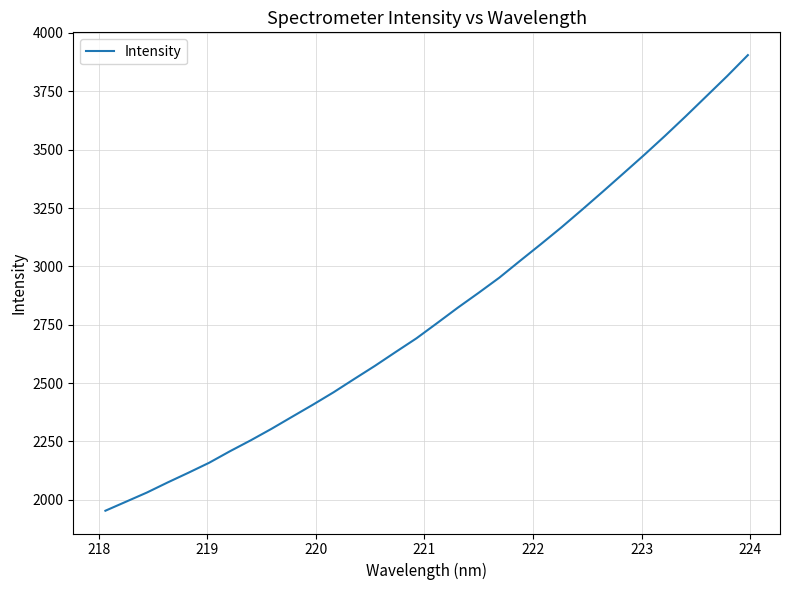

What is the difference between the maximum and minimum values?

1951.8